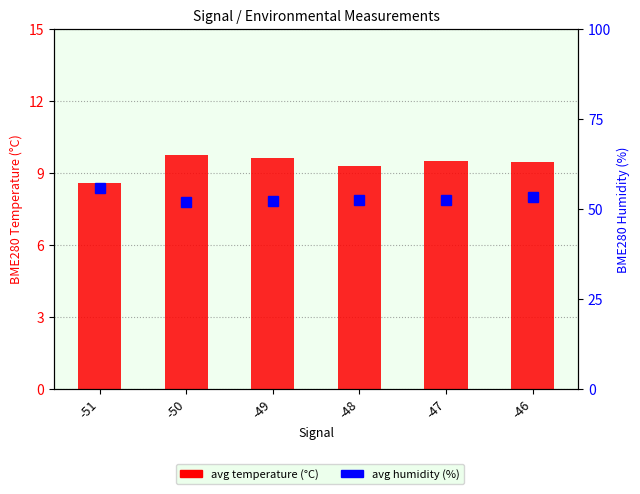

The avg temperature series shows 3.1 at -49. True or false?

False